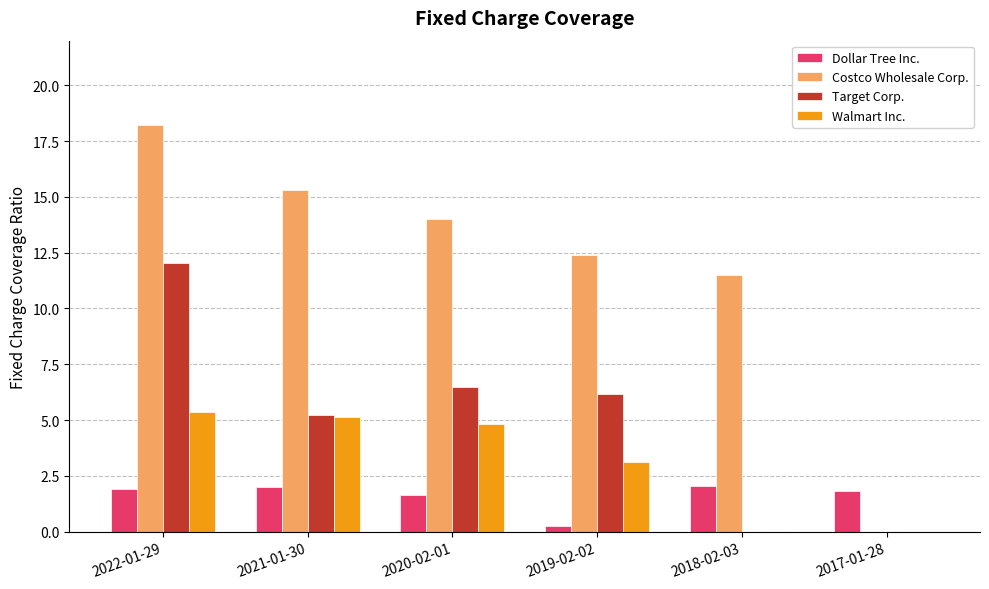

Which series has the largest total across all categories?

Costco Wholesale Corp.